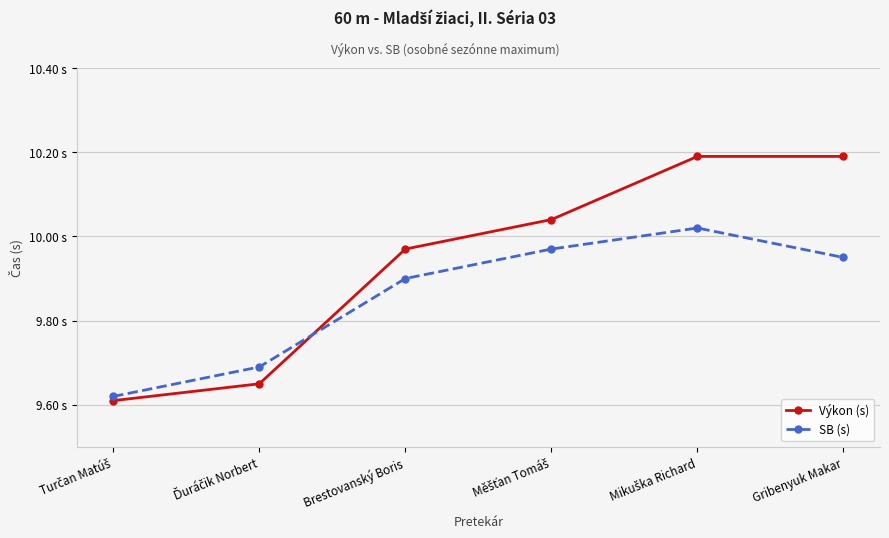

True or false: Výkon (s) has more than 2 interior local peaks.

False